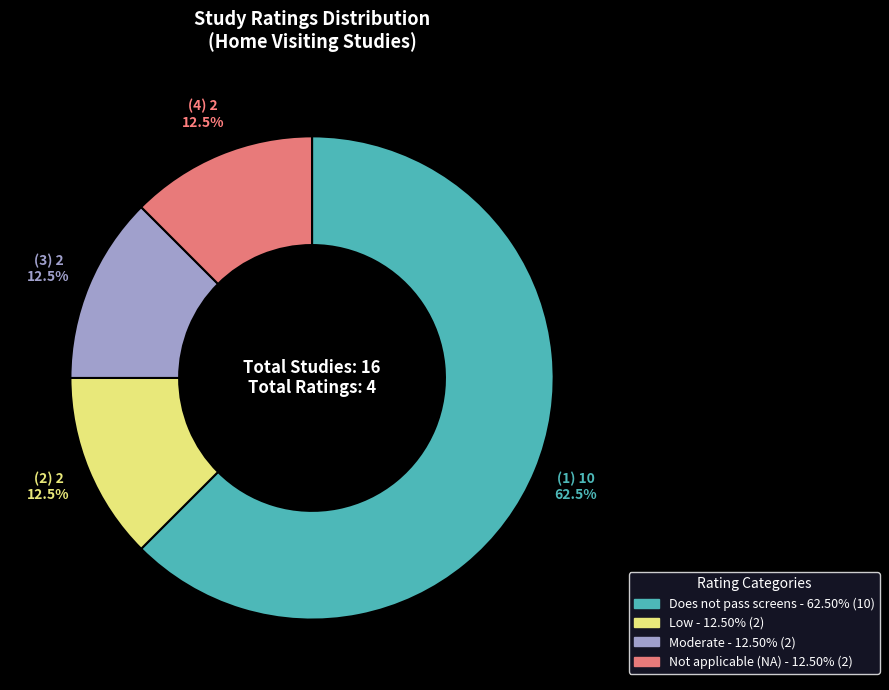

How many slices are in this pie chart?

4